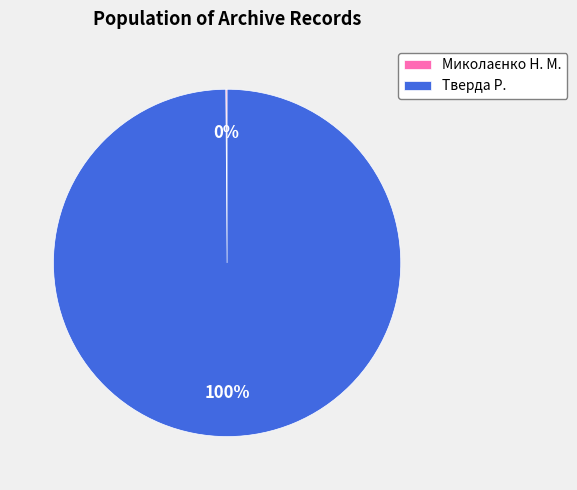

Is there a majority slice in this chart?

Yes